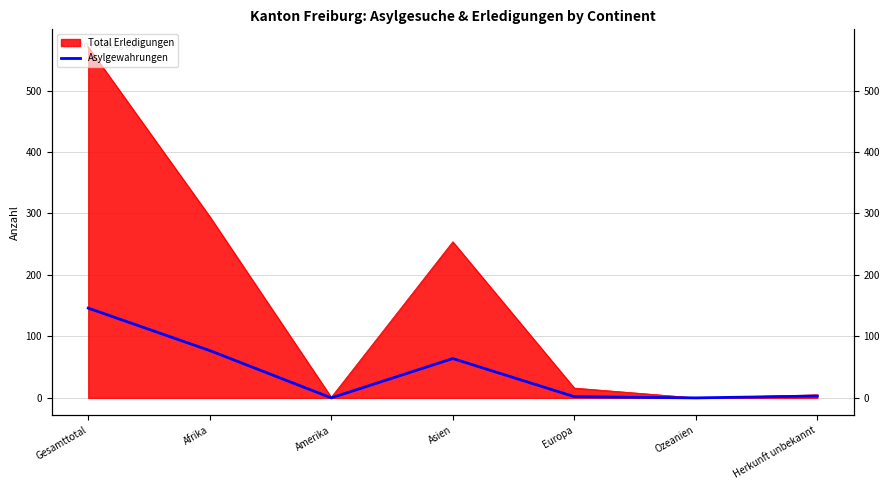

Reading left to right, list all the values displayed in this chart.

146	77	0	64	2	0	3